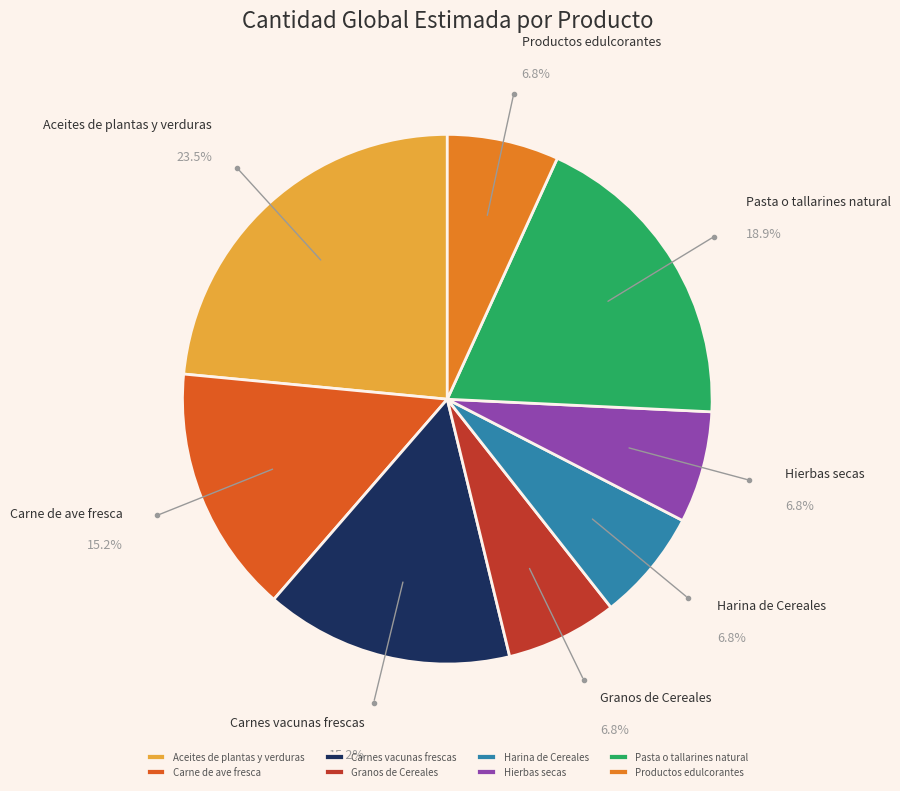

Is there any slice that represents more than half of the pie?

No